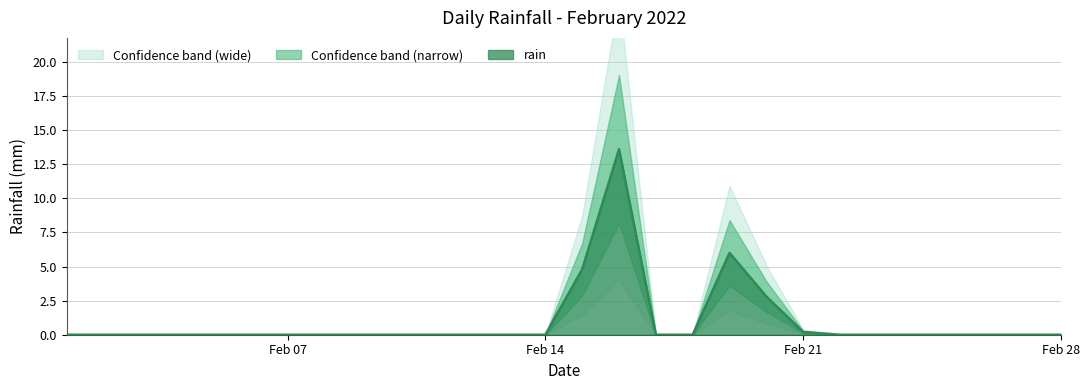

At which category does the data reach its first local peak?

2022-02-16